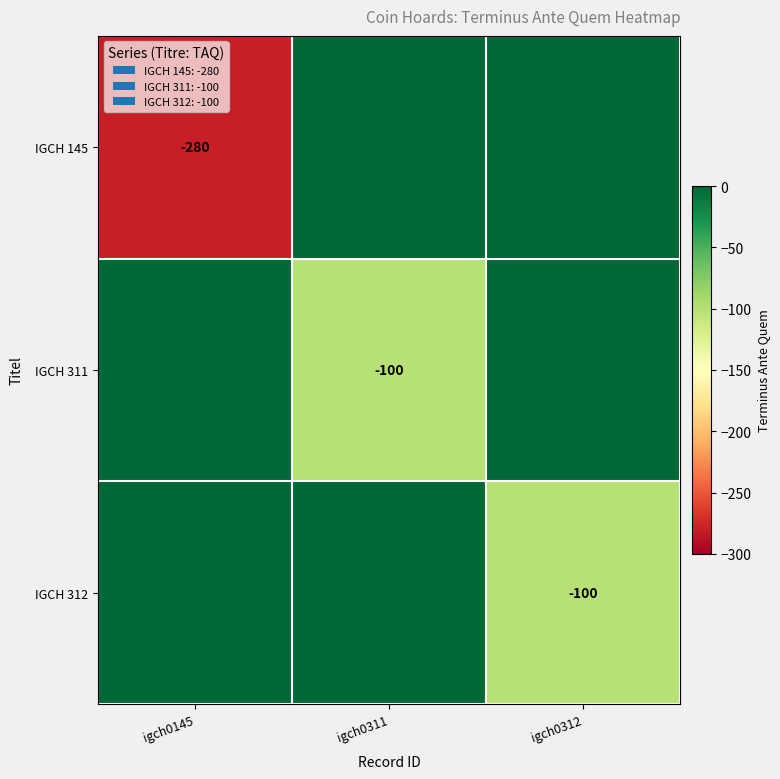

True or false: IGCH 312 has a value of -100 at igch0312.

True